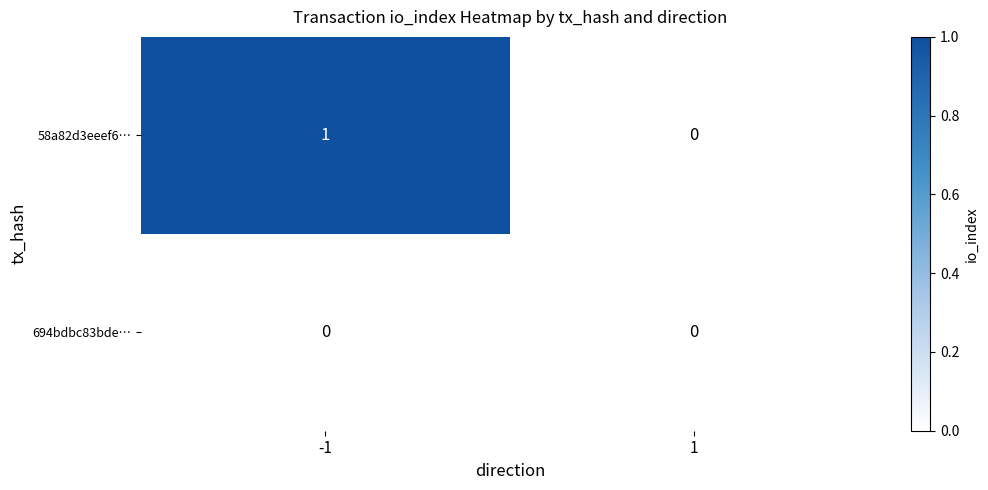

Count the number of data series in this chart.

2